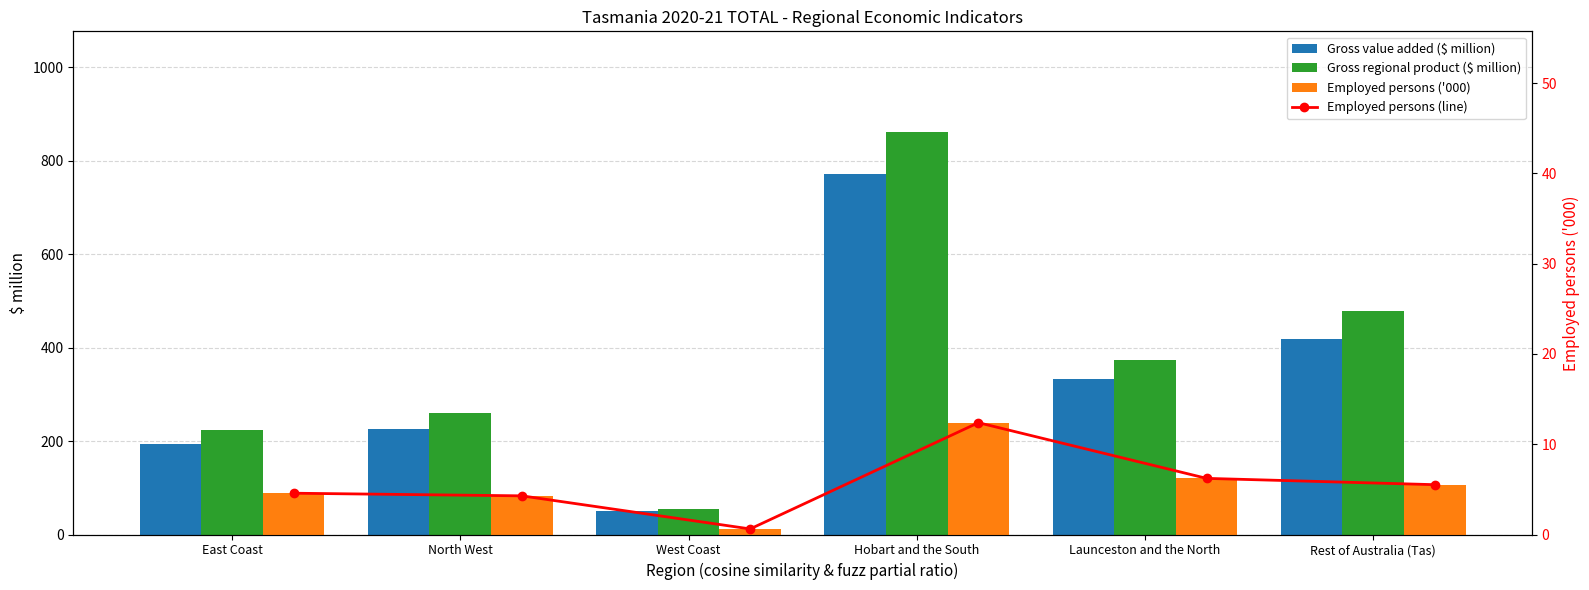

What is the average value of the Employed persons (line) series?

5.6